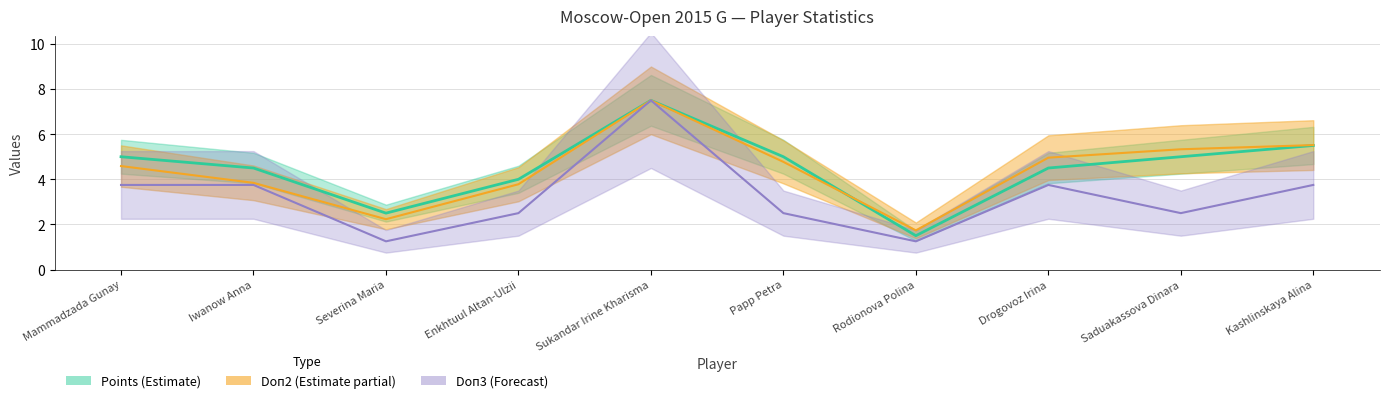

In Points, how many points are lower than both neighbors (excluding endpoints)?

2